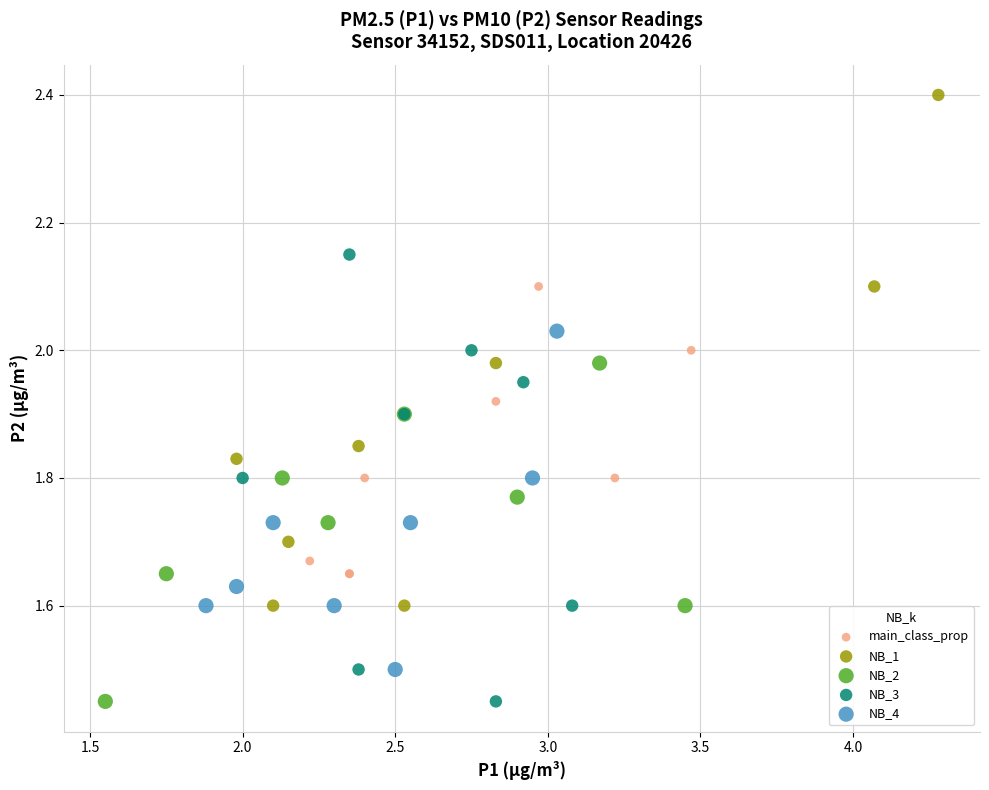

Which series has the widest spread of Y values?

NB_1